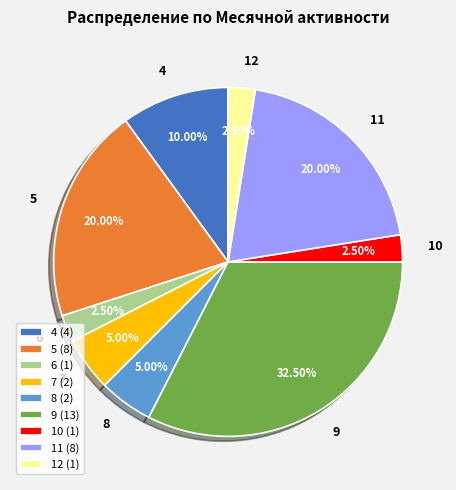

Does any single category account for the majority?

No